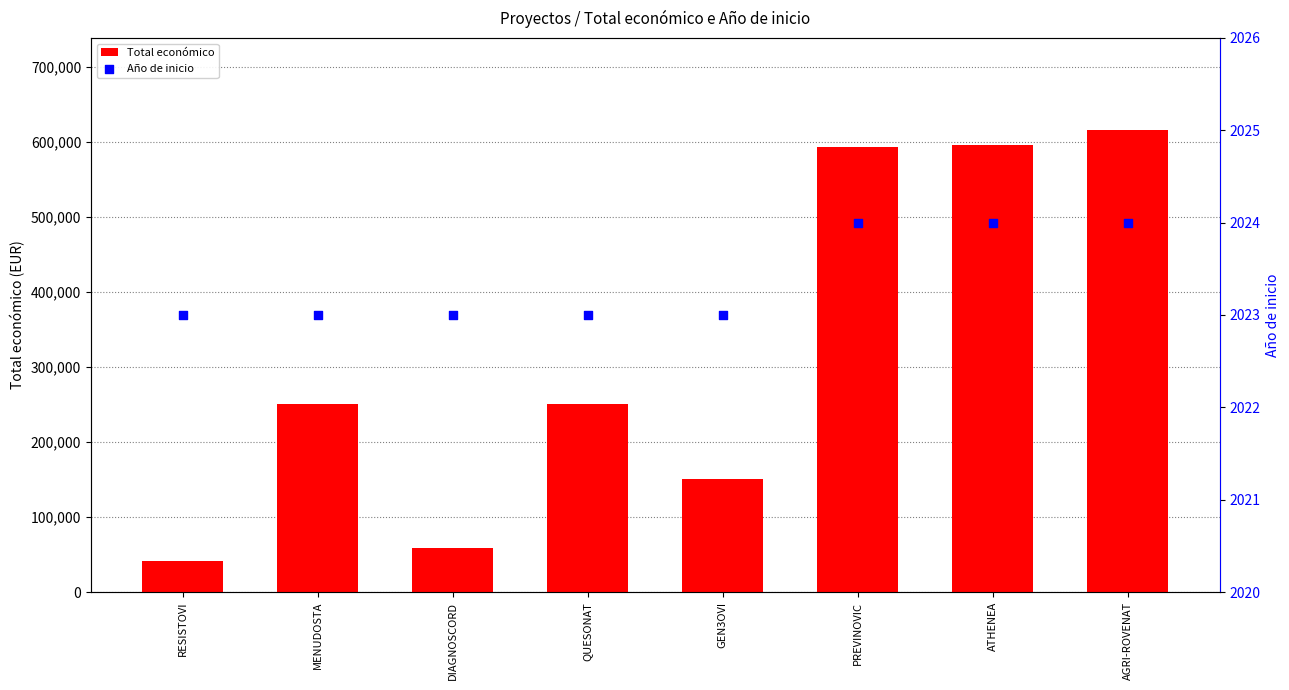

Which series has the largest total across all categories?

Total económico